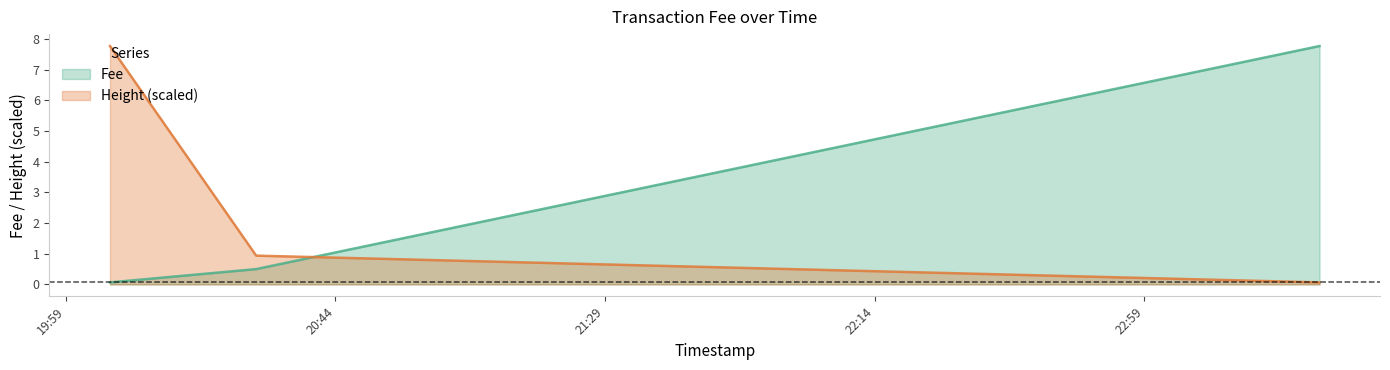

How many lines are shown in the chart?

2